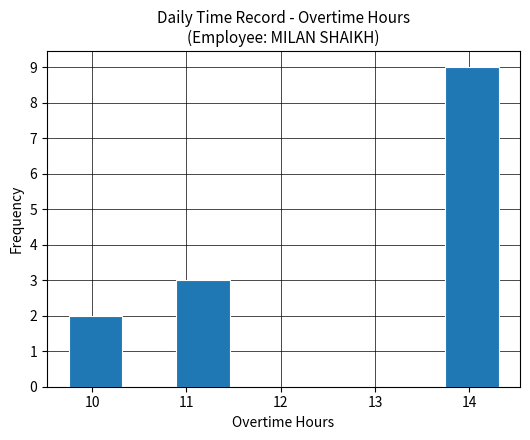

What is the height of the bar covering 9.75 to 10.32 on the x-axis? Neither the bar edges nor the heights are printed on the chart, so give them approximately, as read against the axes.

2